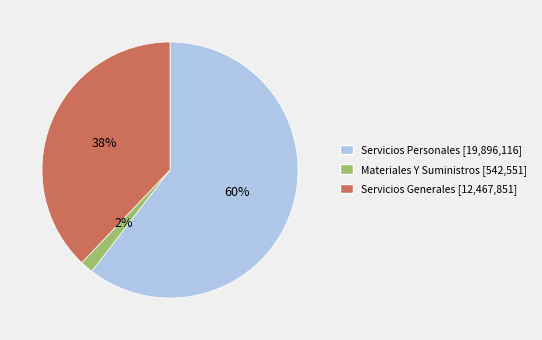

Does Servicios Personales represent more than half of the total?

Yes